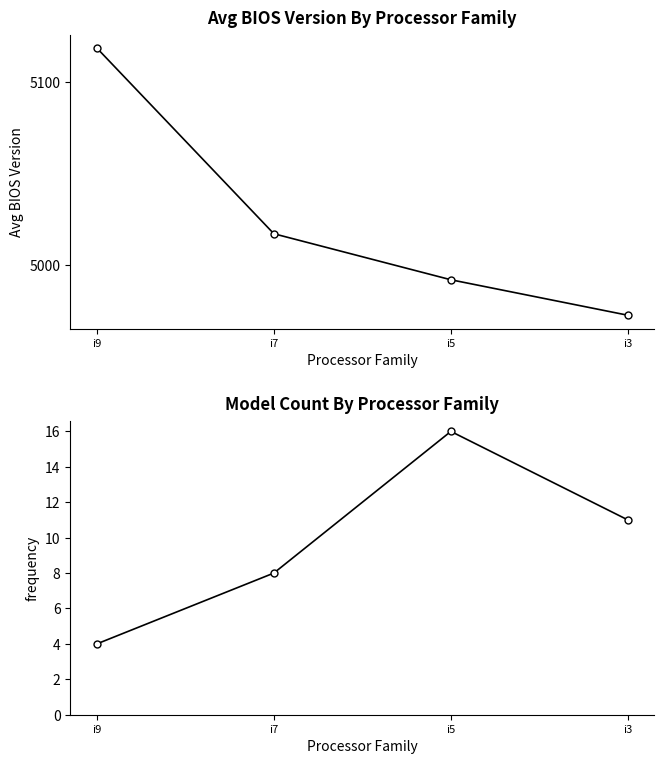

Is the value of Model Count at i9 greater than the value of Avg BIOS Version at i5?

No